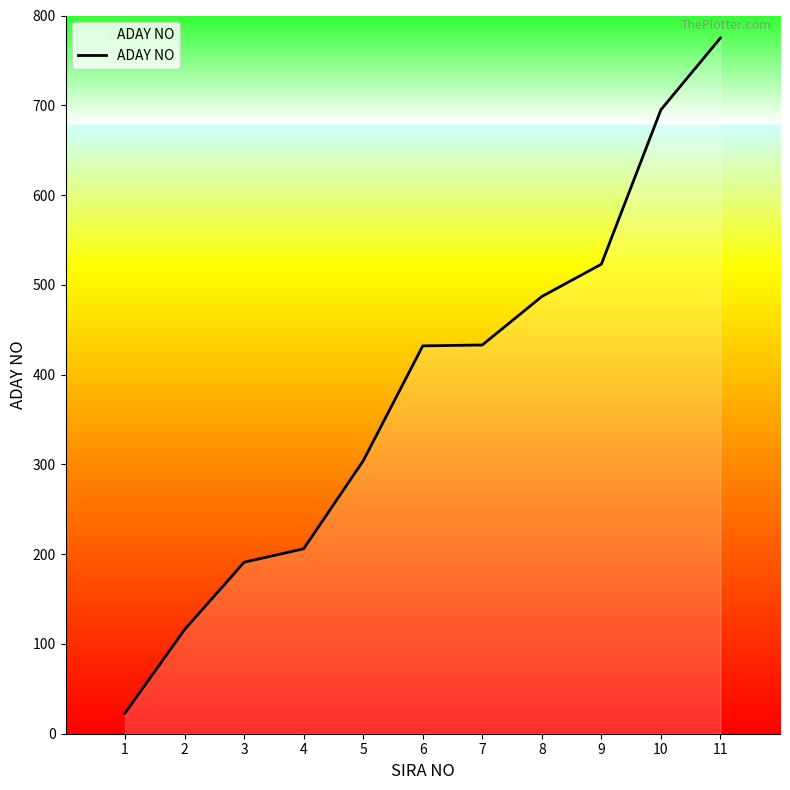

What is the greatest value displayed?

775